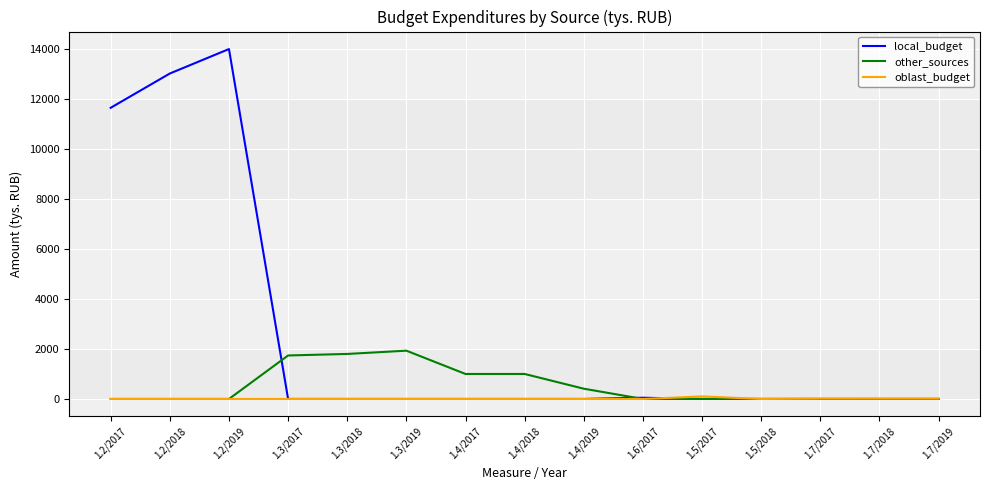

Which series changed the most between 1.2/2017 and 1.7/2018?

local_budget